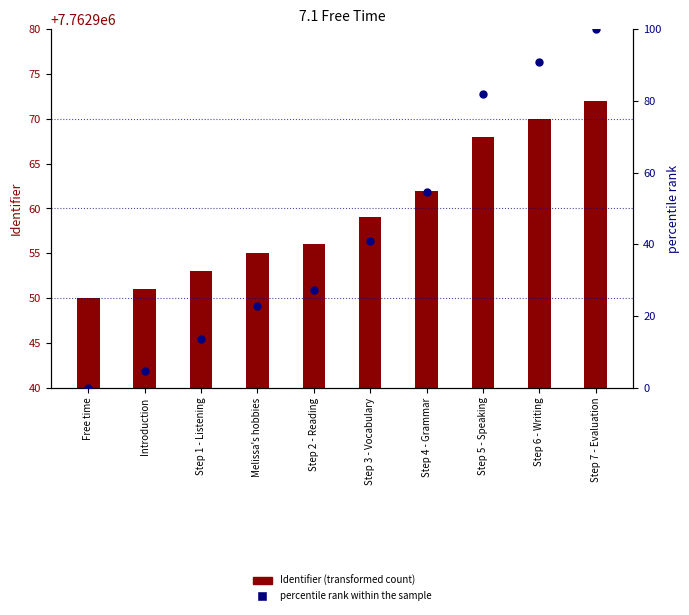

What are all the series names shown in the legend?

Identifier (transformed count), percentile rank within the sample